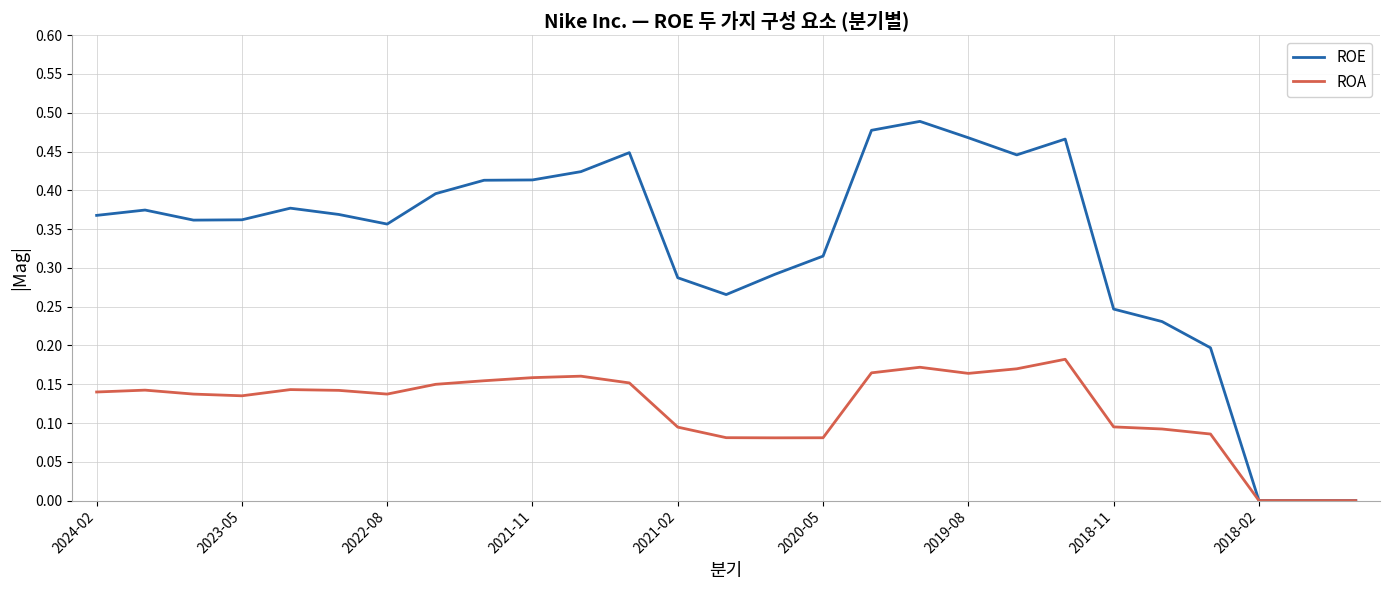

What are all the series names shown in the legend?

ROE, ROA